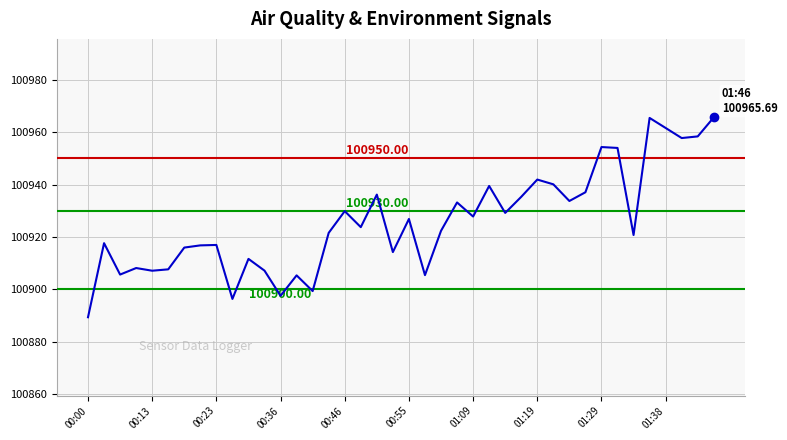

How many lines are shown in the chart?

1